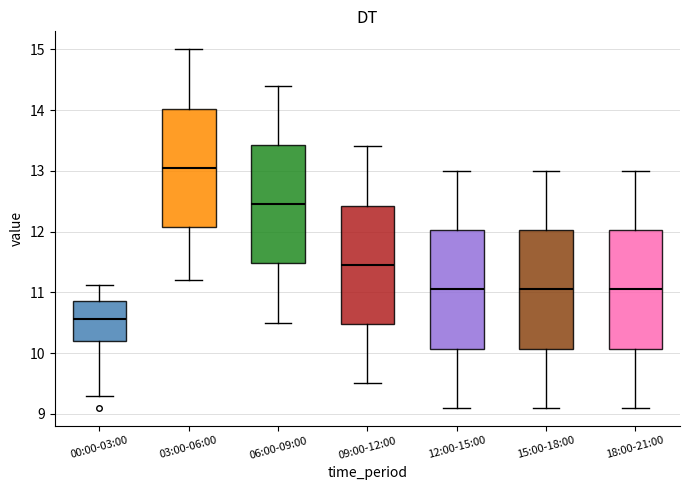

Which box has the lowest median line?

00:00-03:00